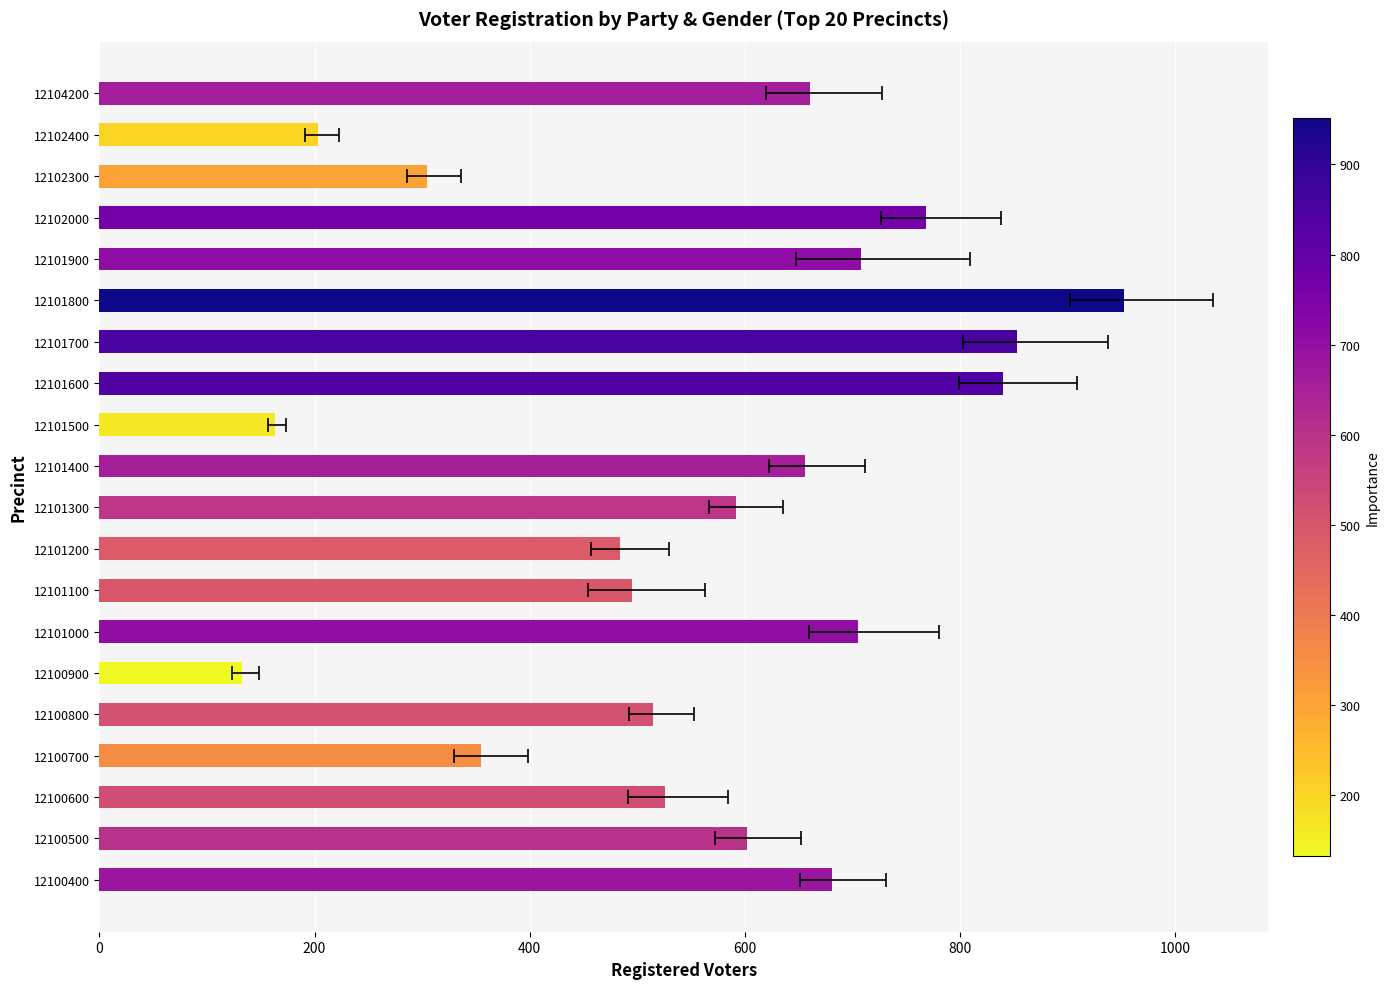

What is the value of the 15th bar from the left?

952